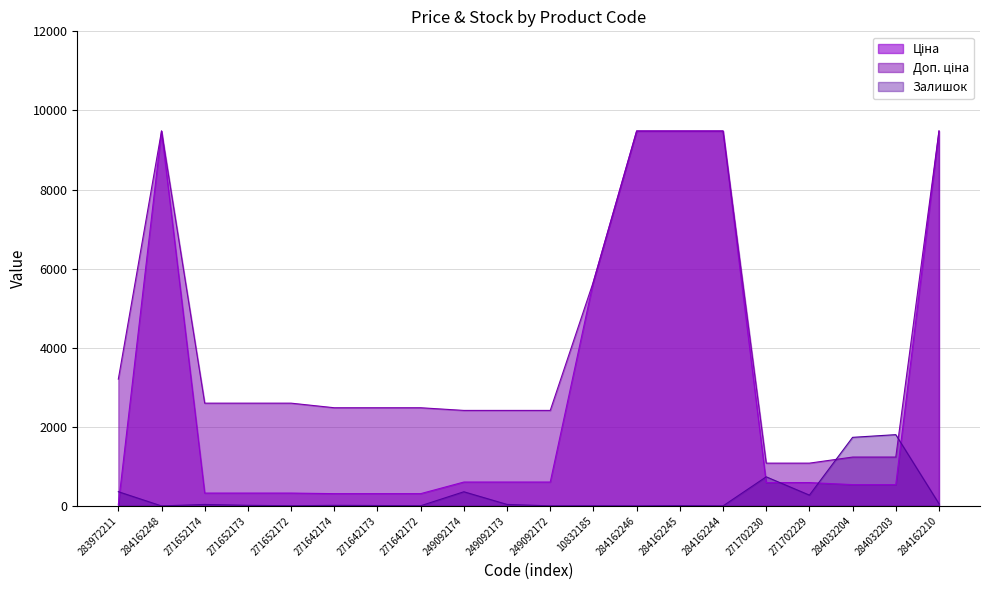

What is the label of the 12th point from the left?

10832185